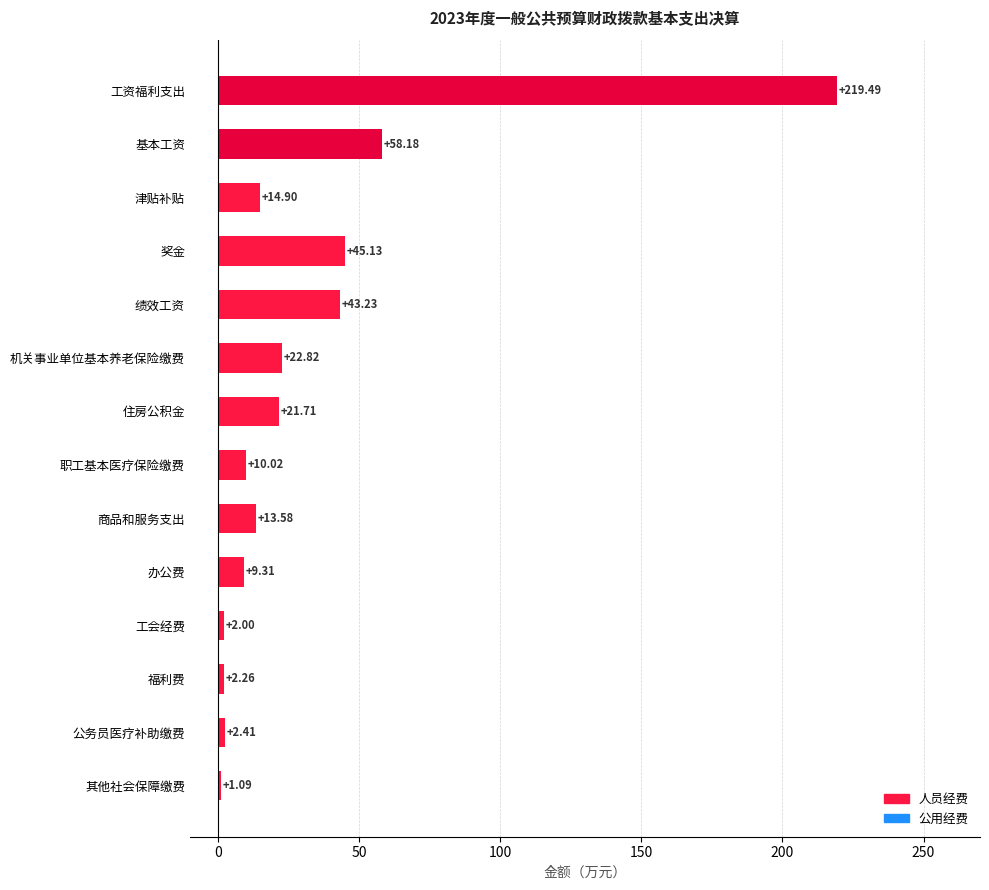

What is the average value?

33.3